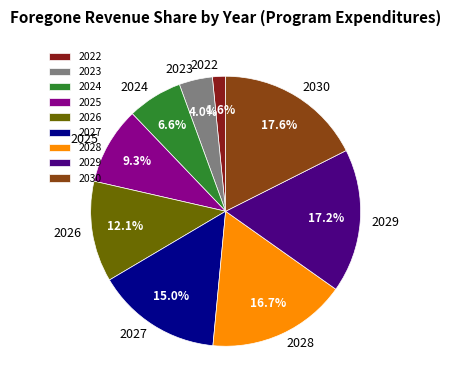

To the nearest percent, what is the combined percentage of 2024 and 2026?

19%